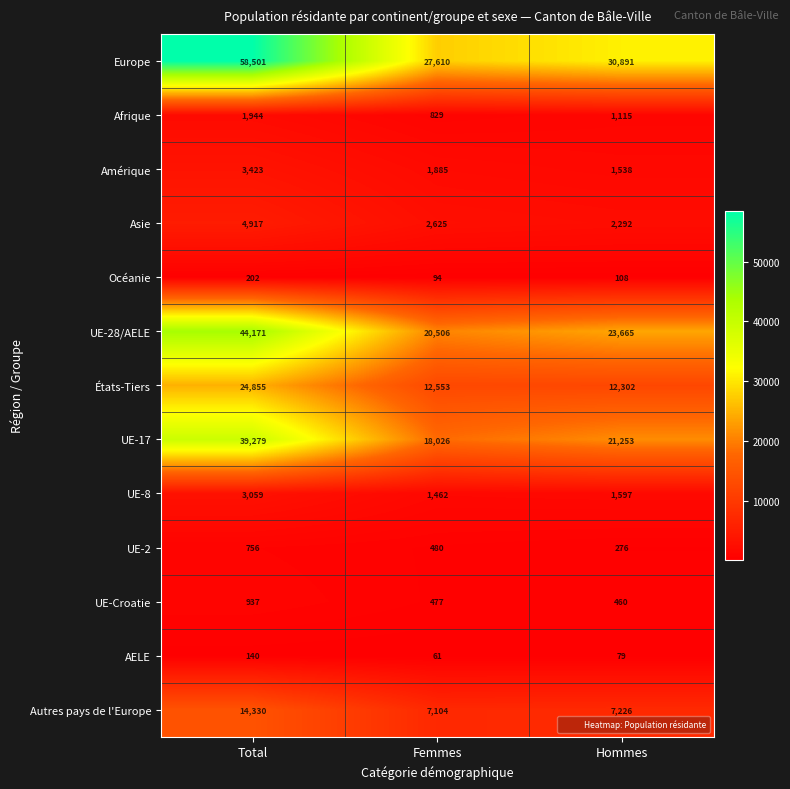

The Autres pays de l'Europe series shows 9525 at Hommes. True or false?

False